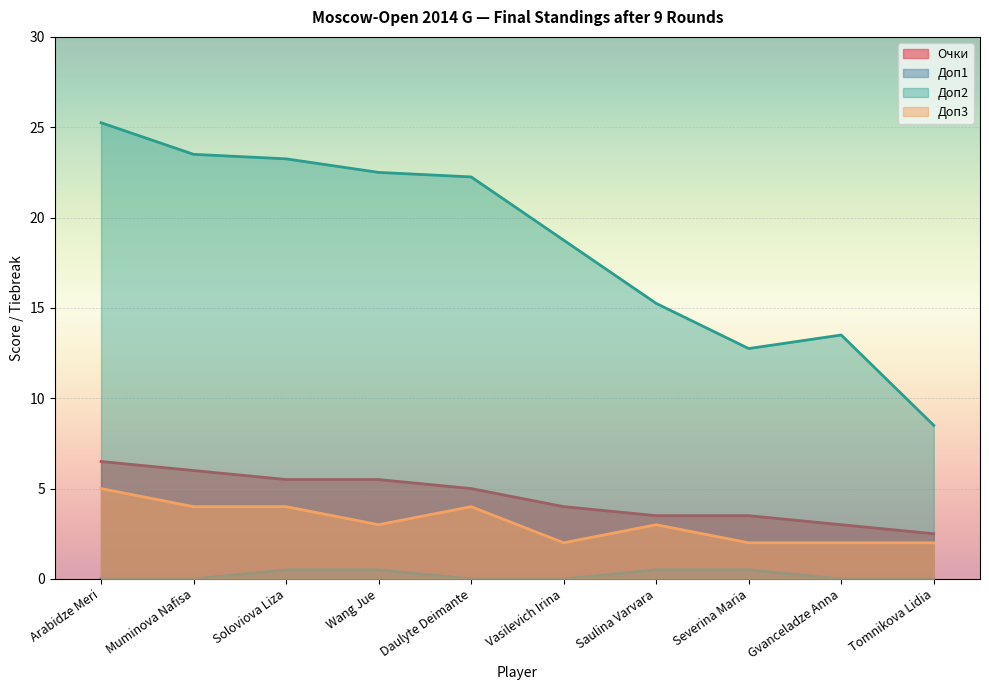

The value of Доп2 at Wang Jue is 9.9. True or false?

False